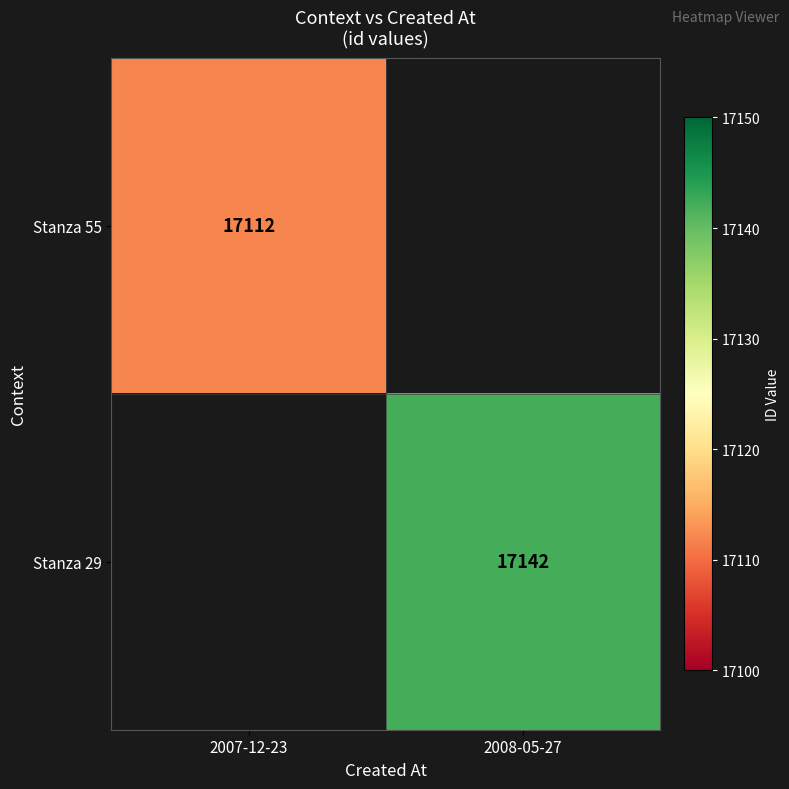

The Stanza 29 series shows 28074 at 2008-05-27. True or false?

False